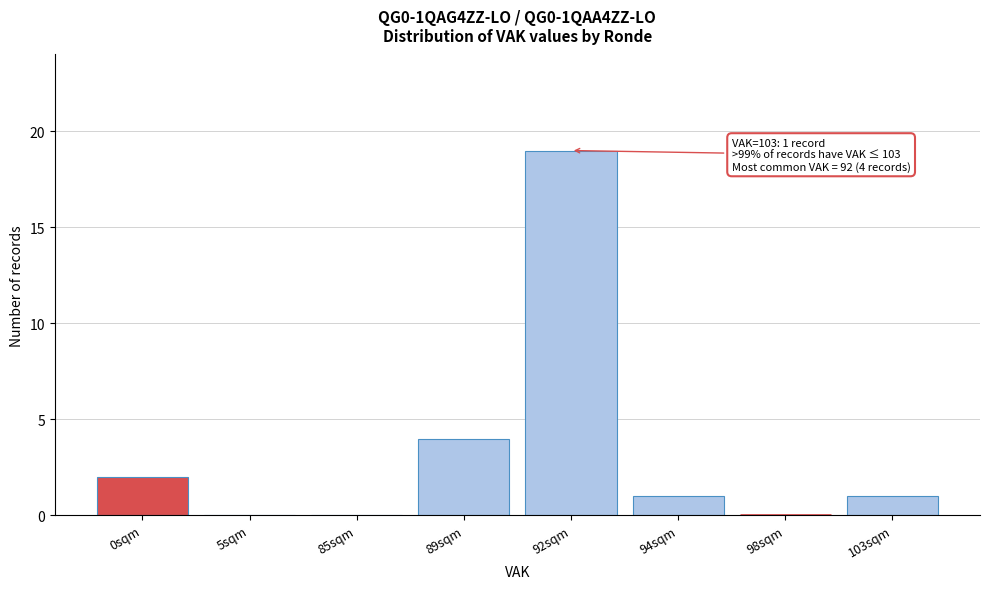

Reading left to right, list all the values displayed in this chart.

0sqm=2	5sqm=0	85sqm=0	89sqm=4	92sqm=19	94sqm=1	98sqm=0	103sqm=1